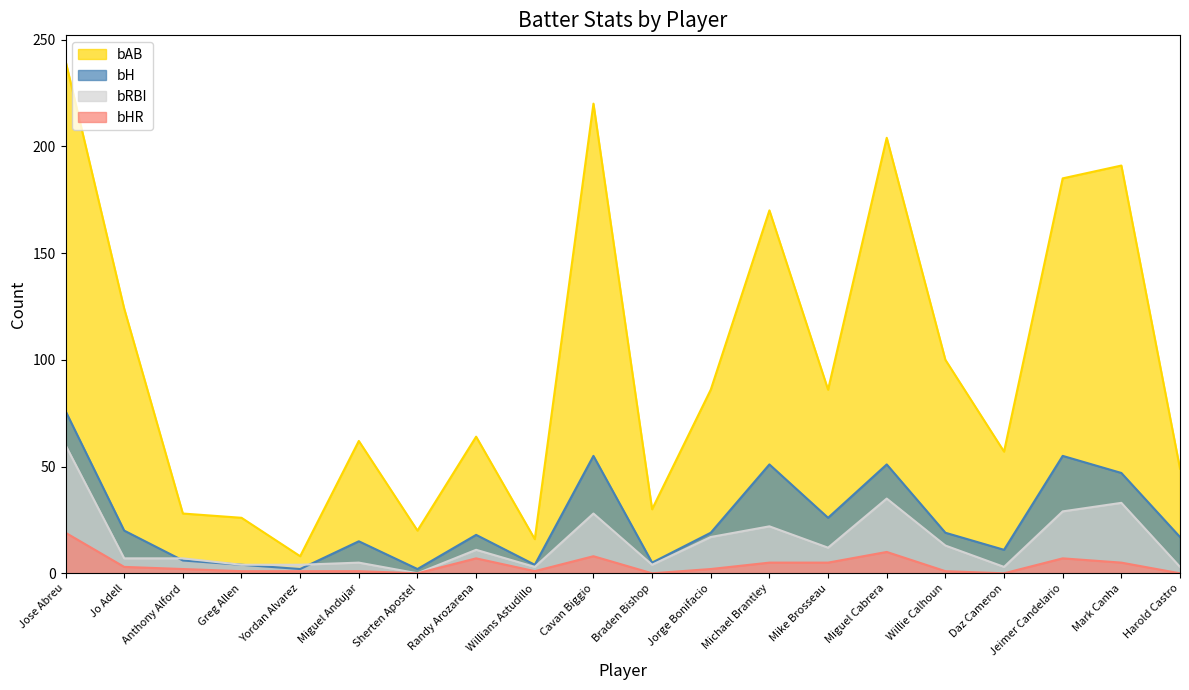

In bHR, how many points are lower than both neighbors (excluding endpoints)?

4